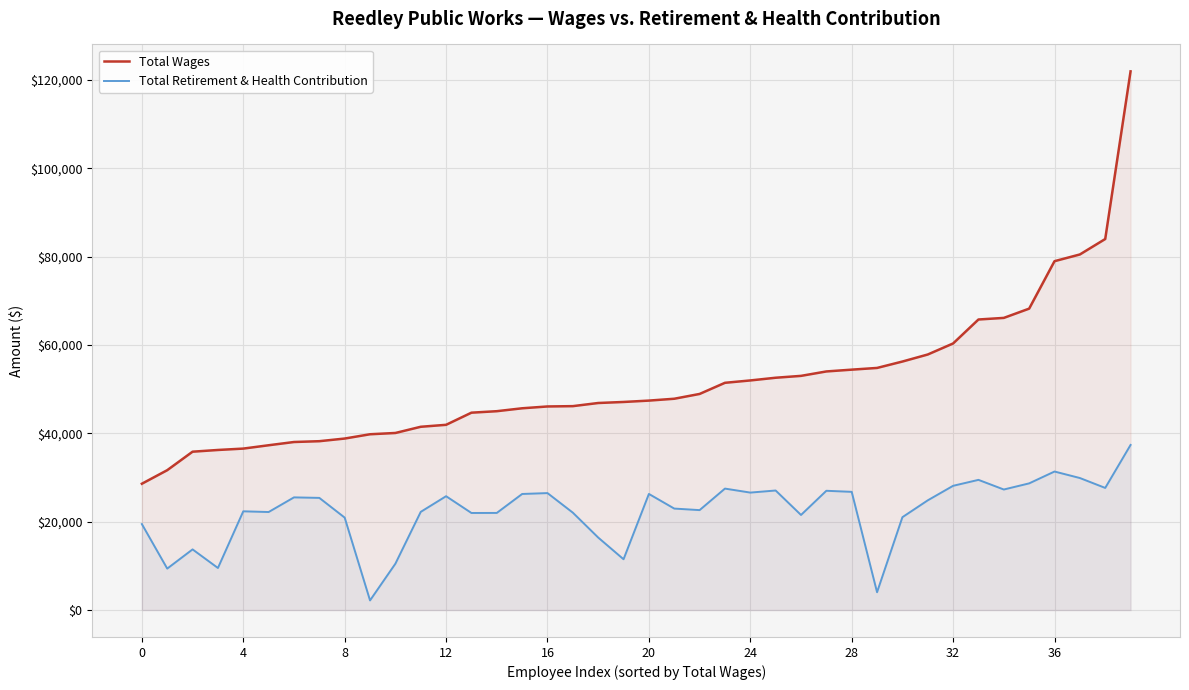

What is the difference between the highest and lowest values at 17?

24114